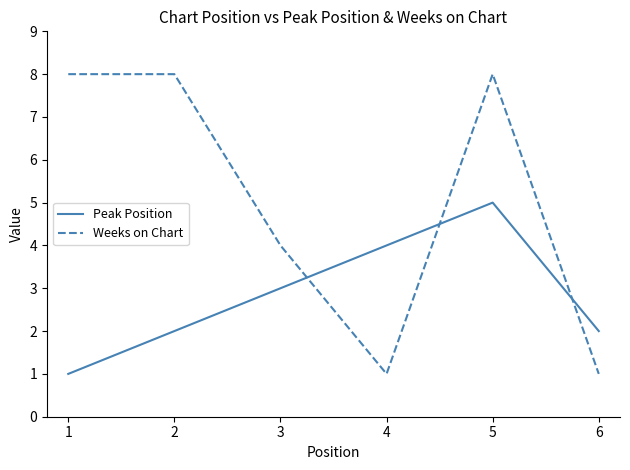

At which label does Peak Position reach its peak?

5